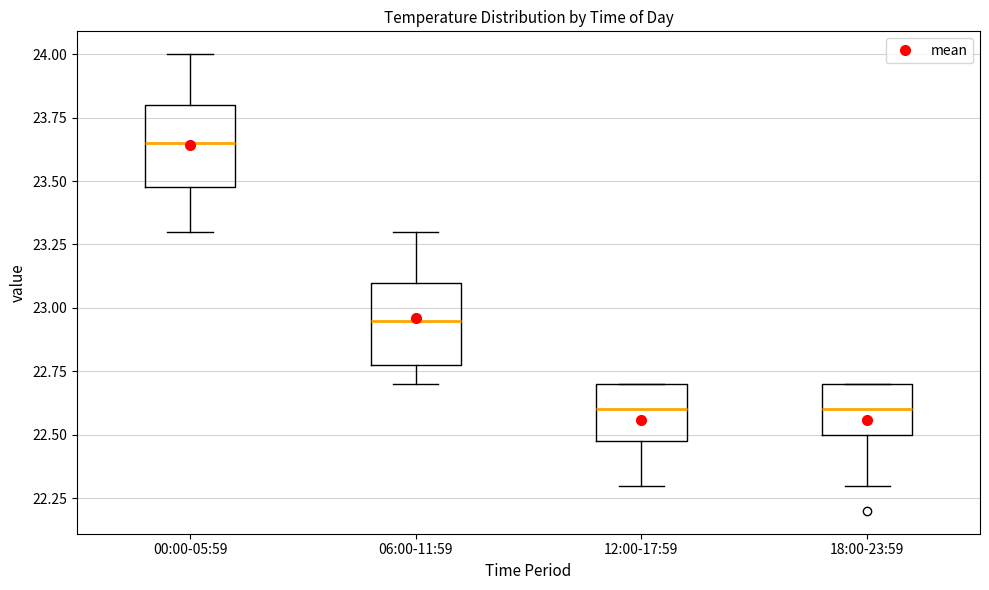

Reading left to right, read every box against the y-axis: the position of its median line, the range the box covers, and the ends of its whiskers. The values are not printed on the chart, so give them approximately, as read against the axis.

00:00-05:59: median 23.65, box 23.50 to 23.80, whiskers 23.30 to 24.00
06:00-11:59: median 22.95, box 22.80 to 23.10, whiskers 22.70 to 23.30
12:00-17:59: median 22.60, box 22.50 to 22.70, whiskers 22.30 to 22.70
18:00-23:59: median 22.60, box 22.50 to 22.70, whiskers 22.30 to 22.70